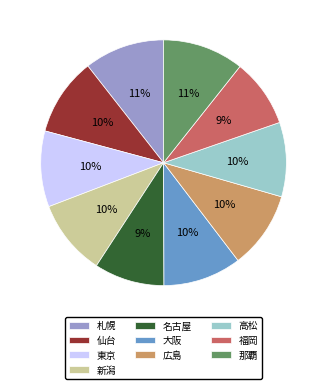

What is the ratio of the value at 東京 to the value at 仙台?

1.0